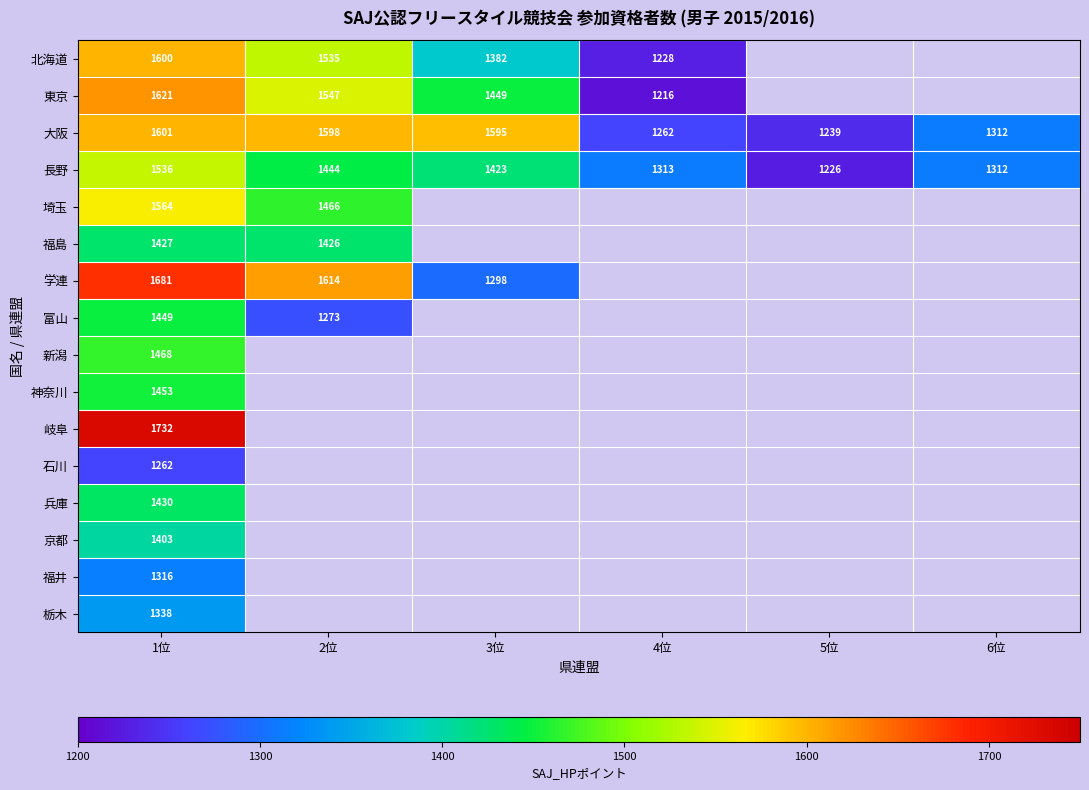

Is it true that 埼玉 equals 1564 at 1位?

True